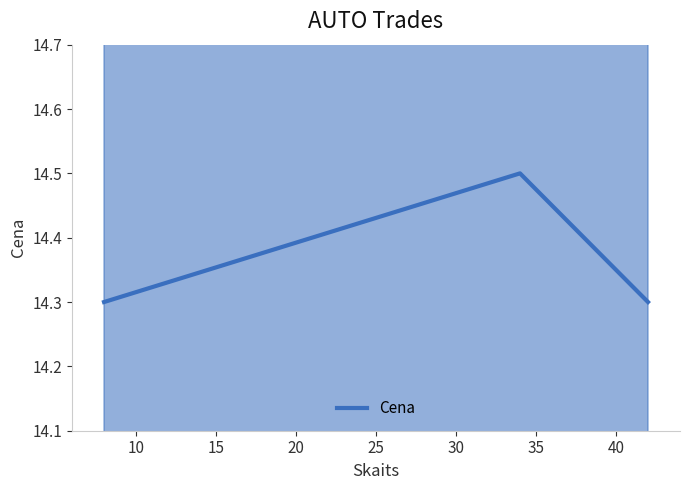

How many Cena values are between 14 and 15?

3